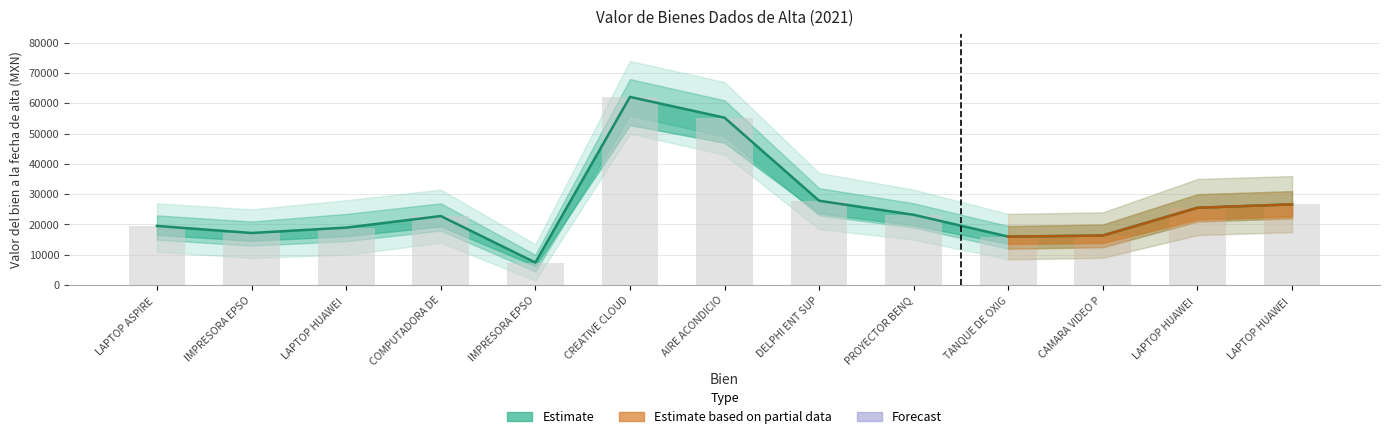

What is the difference between the values at TANQUE DE OXIG and LAPTOP HUAWEI?

9517.0